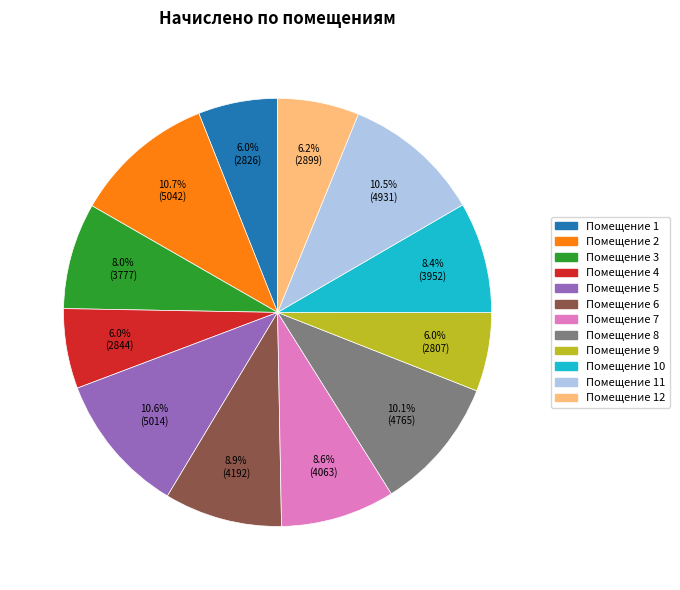

Is there any slice that represents more than half of the pie?

No